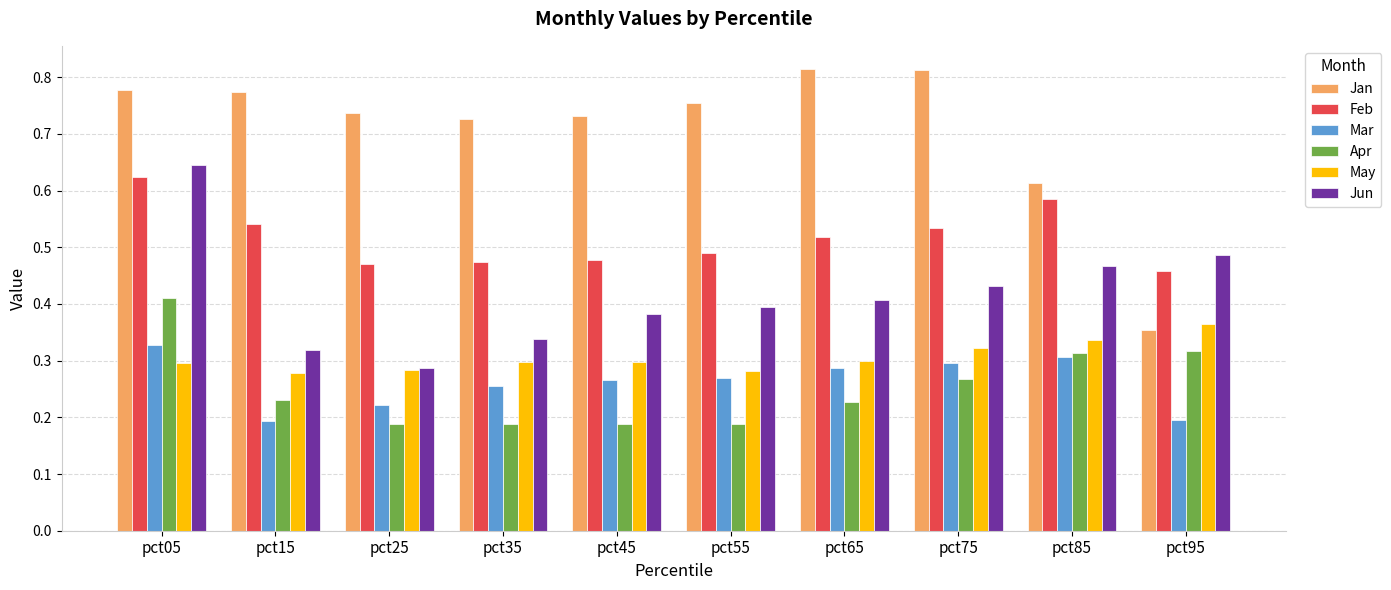

How many bars are there in each group?

6